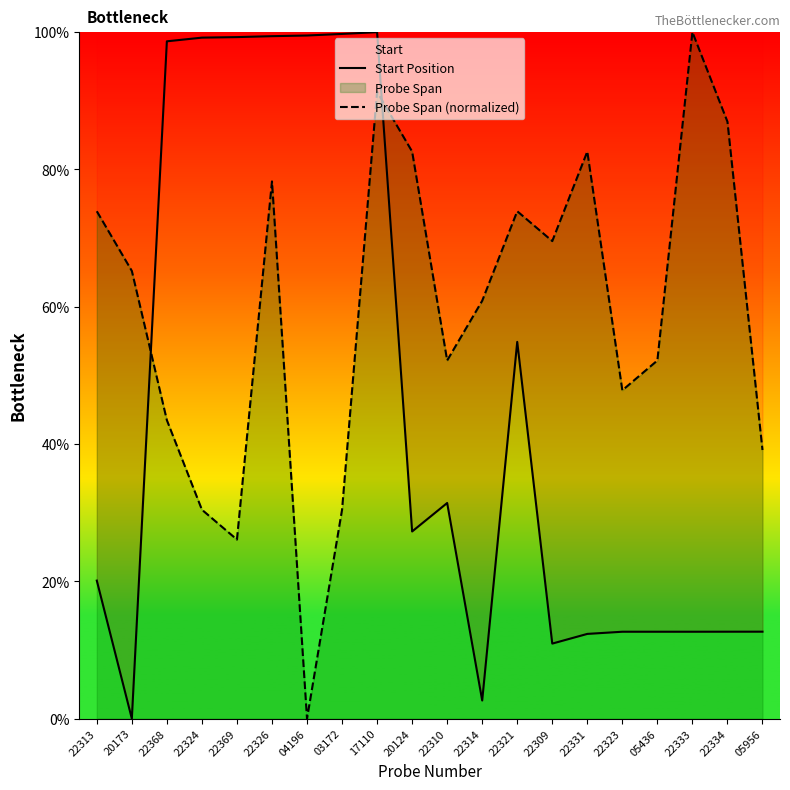

What is the value of the Start Position point at the 16th from the left?

12.7